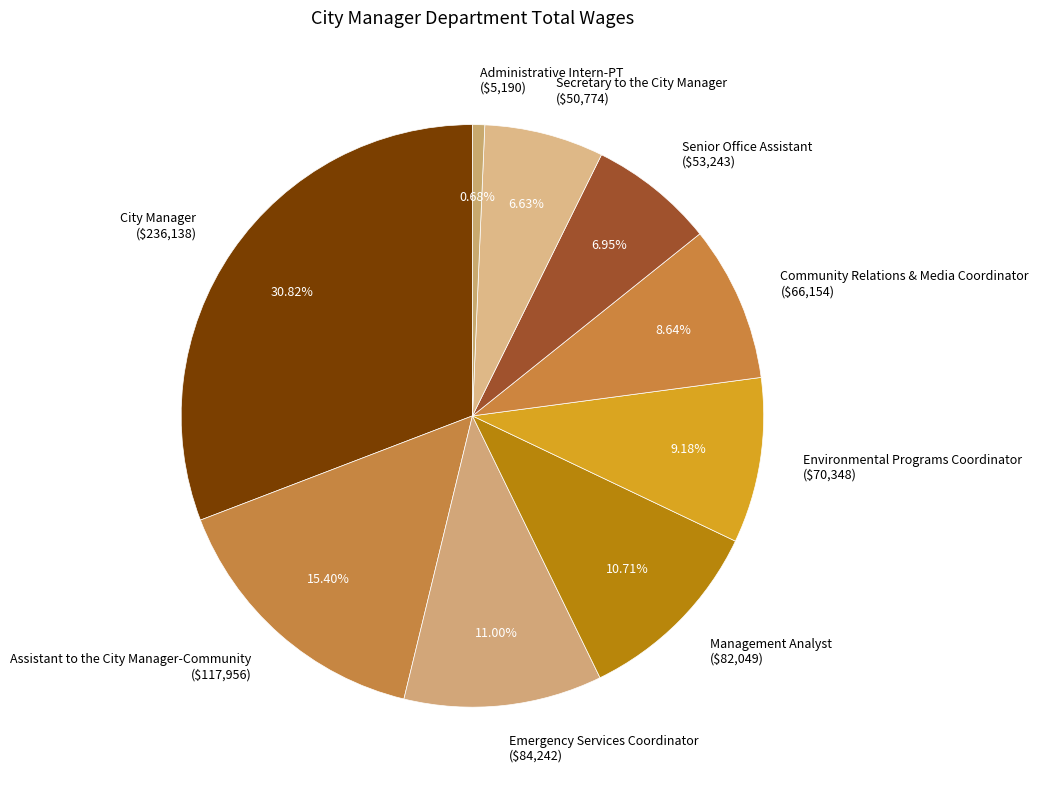

What percentage is NOT represented by Environmental Programs Coordinator?

90.8%